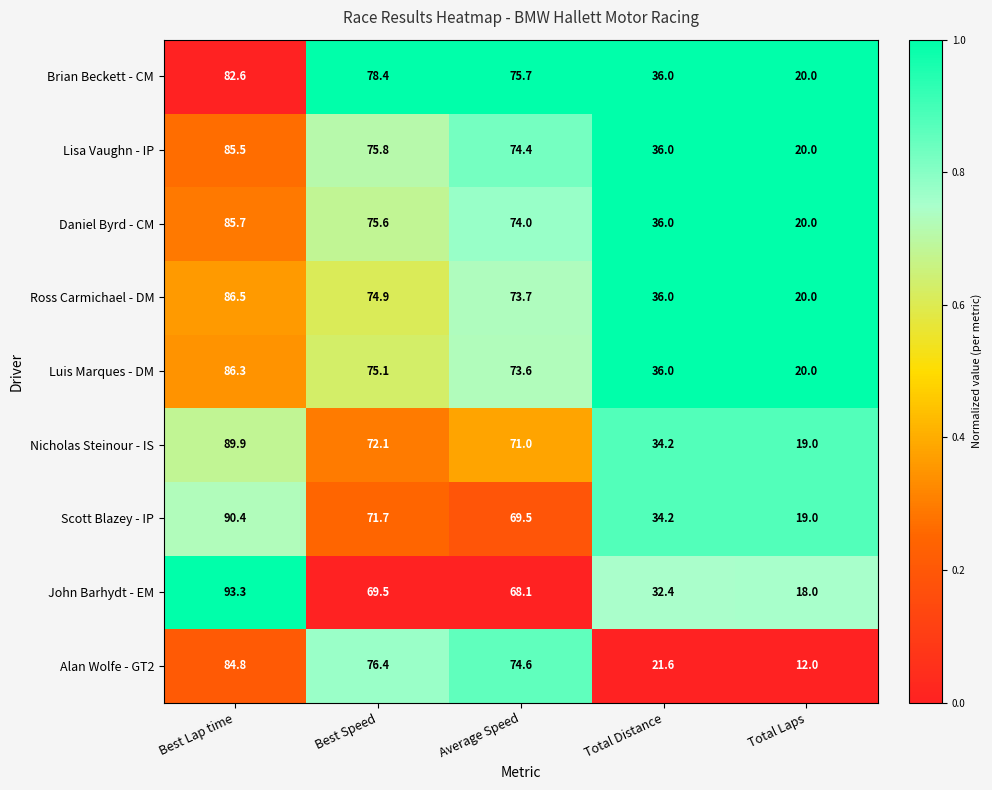

The Nicholas Steinour - IS series shows 34.2 at Total Distance. True or false?

True